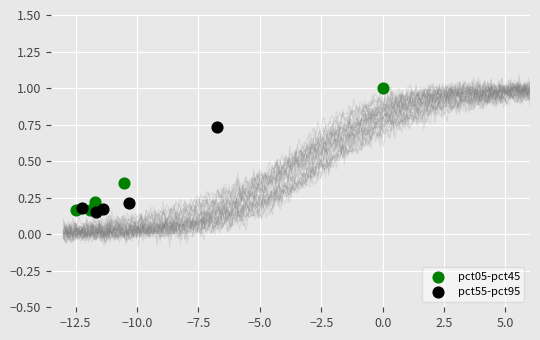

Which series reaches the maximum Y coordinate?

pct05-pct45